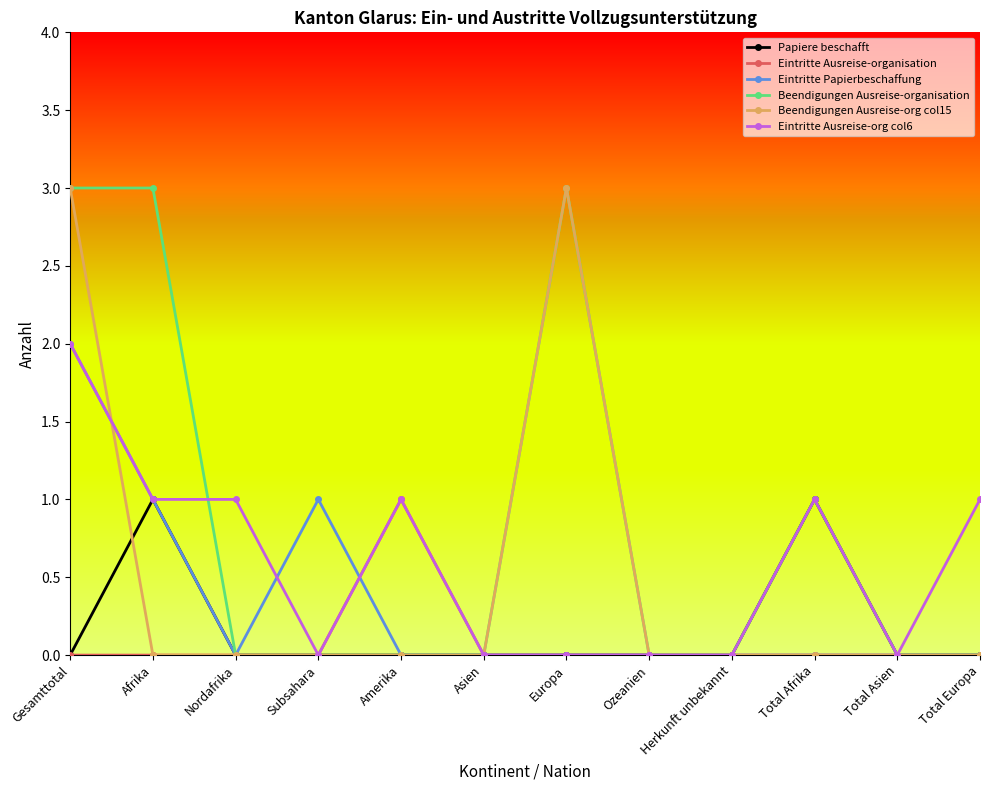

True or false: Papiere beschafft has a value of 0 at Ozeanien.

True